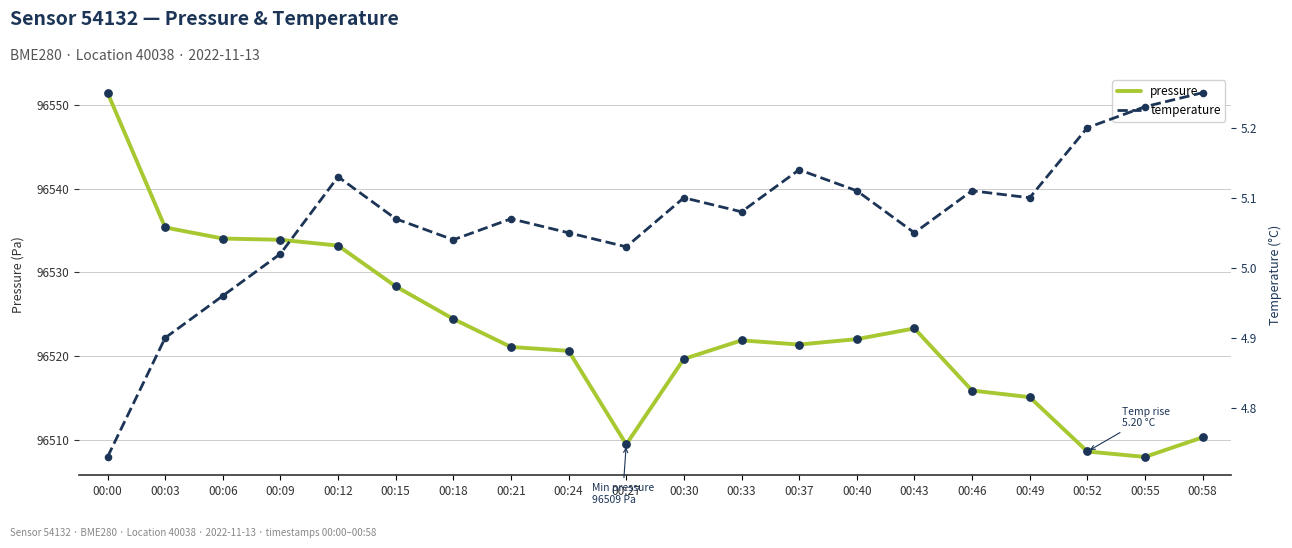

At how many categories does at least one series exceed 57838?

20